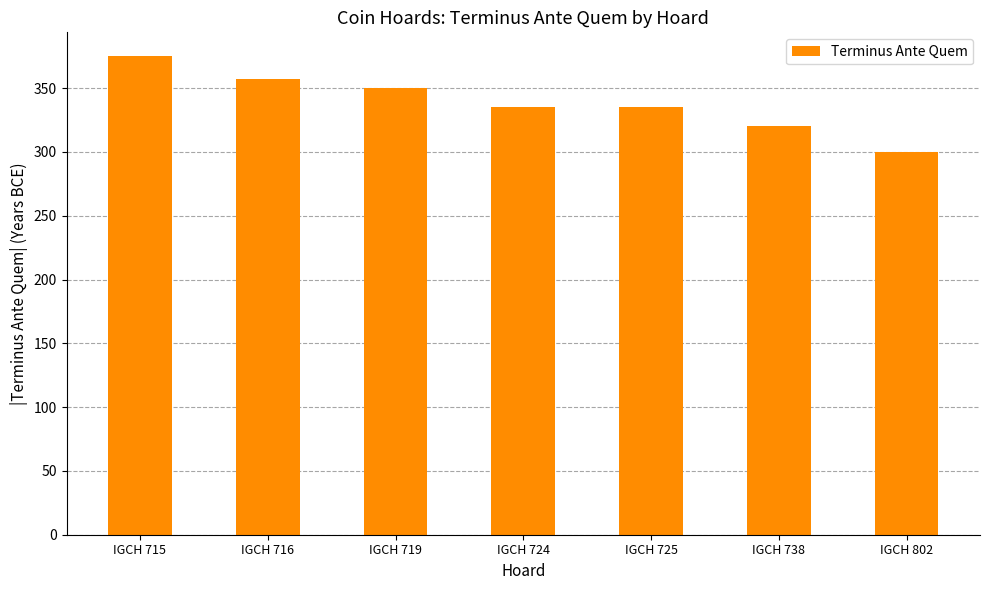

What is the value of the 4th bar from the left?

335